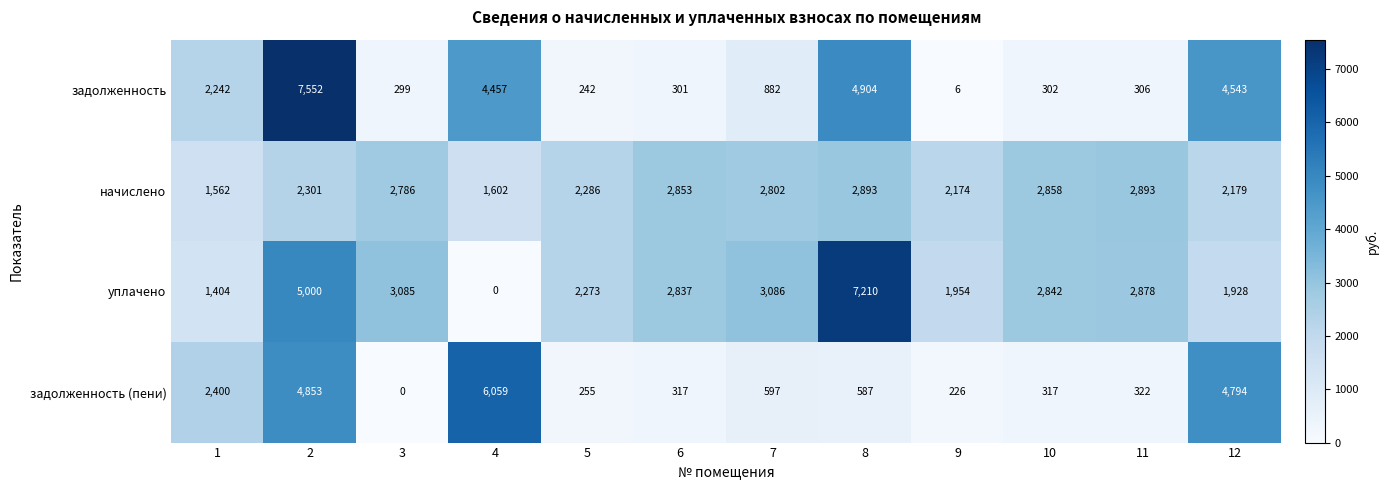

True or false: уплачено has a value of 5048 at 10.

False